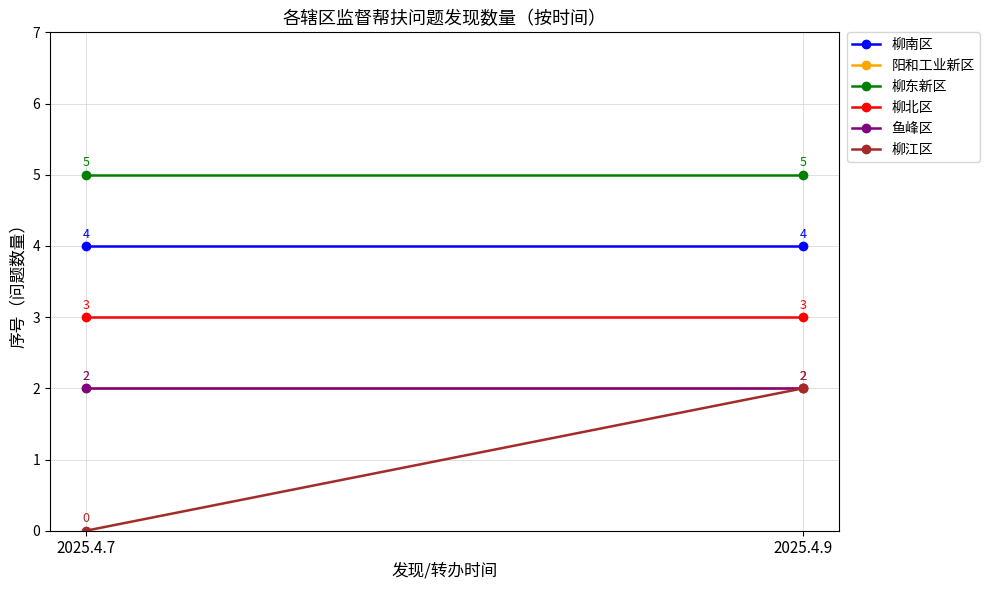

Which has a higher value, 2025.4.7 or 2025.4.9?

2025.4.7